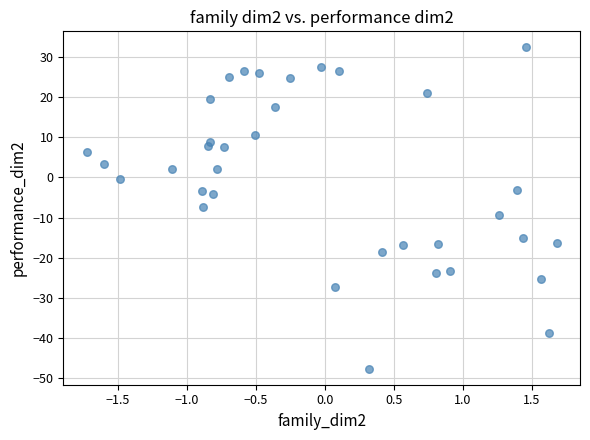

What is the range of Y values (max minus min)?

80.0